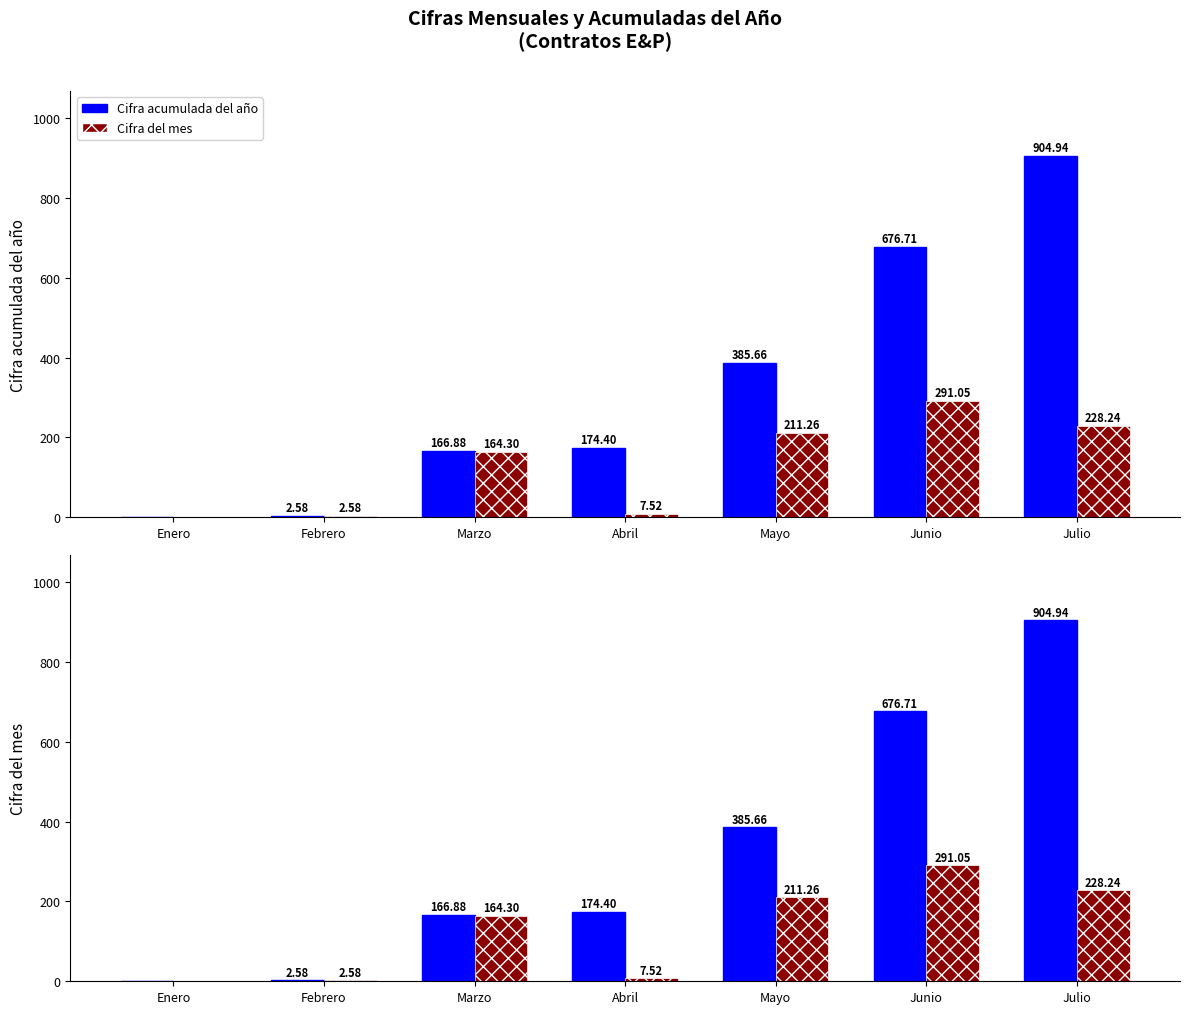

What is the highest value of the Cifra acumulada del año series?

904.9